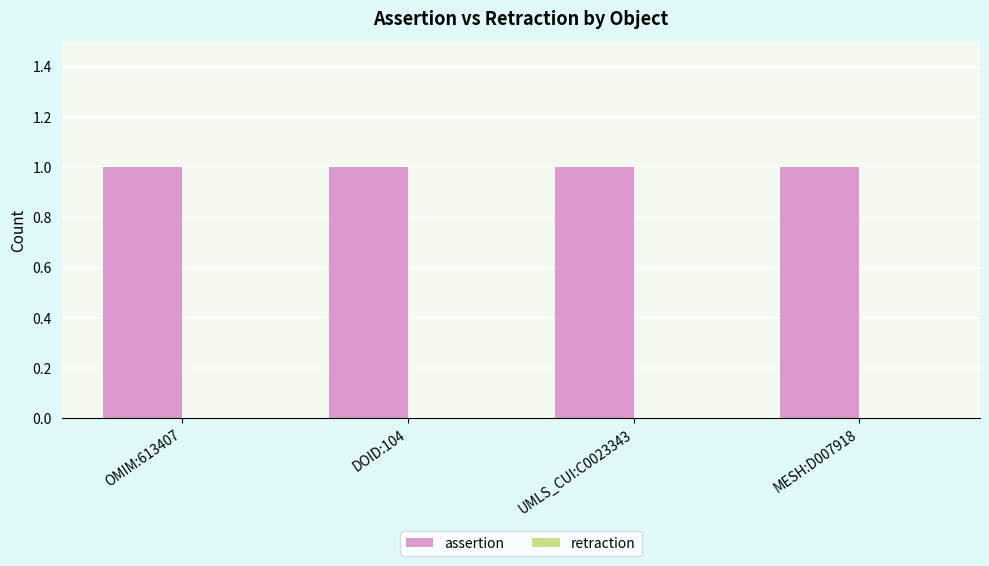

Between DOID:104 and MESH:D007918, which series saw the biggest shift?

assertion